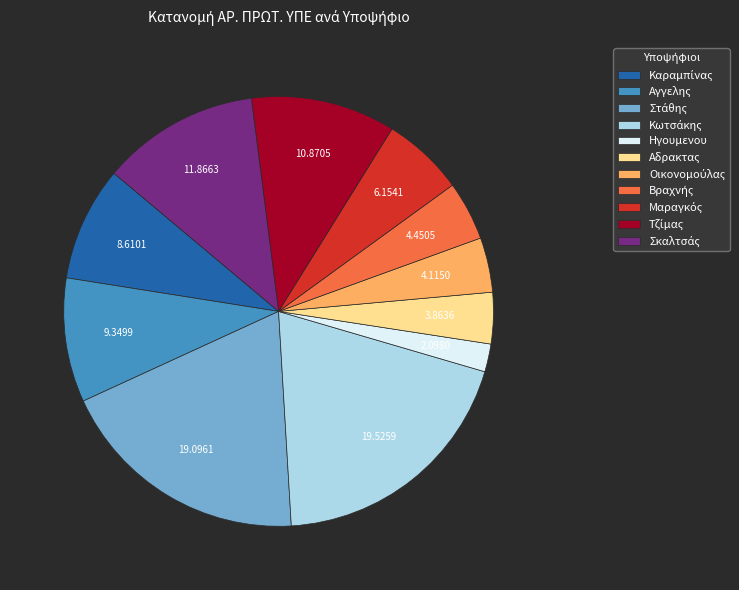

Which category has the smallest portion of the pie?

Ηγουμενου